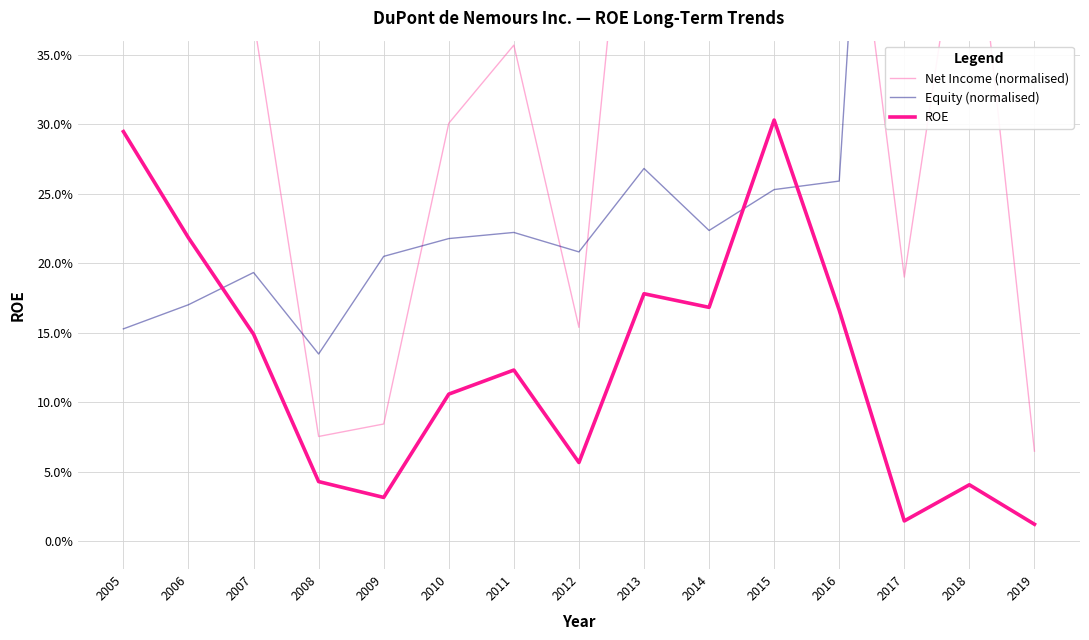

Reading left to right, list all the values displayed in this chart.

Net Income (normalised): 2005=0.6	2006=0.5	2007=0.4	2008=0.1	2009=0.1	2010=0.3	2011=0.4	2012=0.2	2013=0.6	2014=0.5	2015=1.0	2016=0.6	2017=0.2	2018=0.5	2019=0.1
Equity (normalised): 2005=0.2	2006=0.2	2007=0.2	2008=0.1	2009=0.2	2010=0.2	2011=0.2	2012=0.2	2013=0.3	2014=0.2	2015=0.3	2016=0.3	2017=1.0	2018=0.9	2019=0.4
ROE: 2005=0.3	2006=0.2	2007=0.1	2008=0.0	2009=0.0	2010=0.1	2011=0.1	2012=0.1	2013=0.2	2014=0.2	2015=0.3	2016=0.2	2017=0.0	2018=0.0	2019=0.0